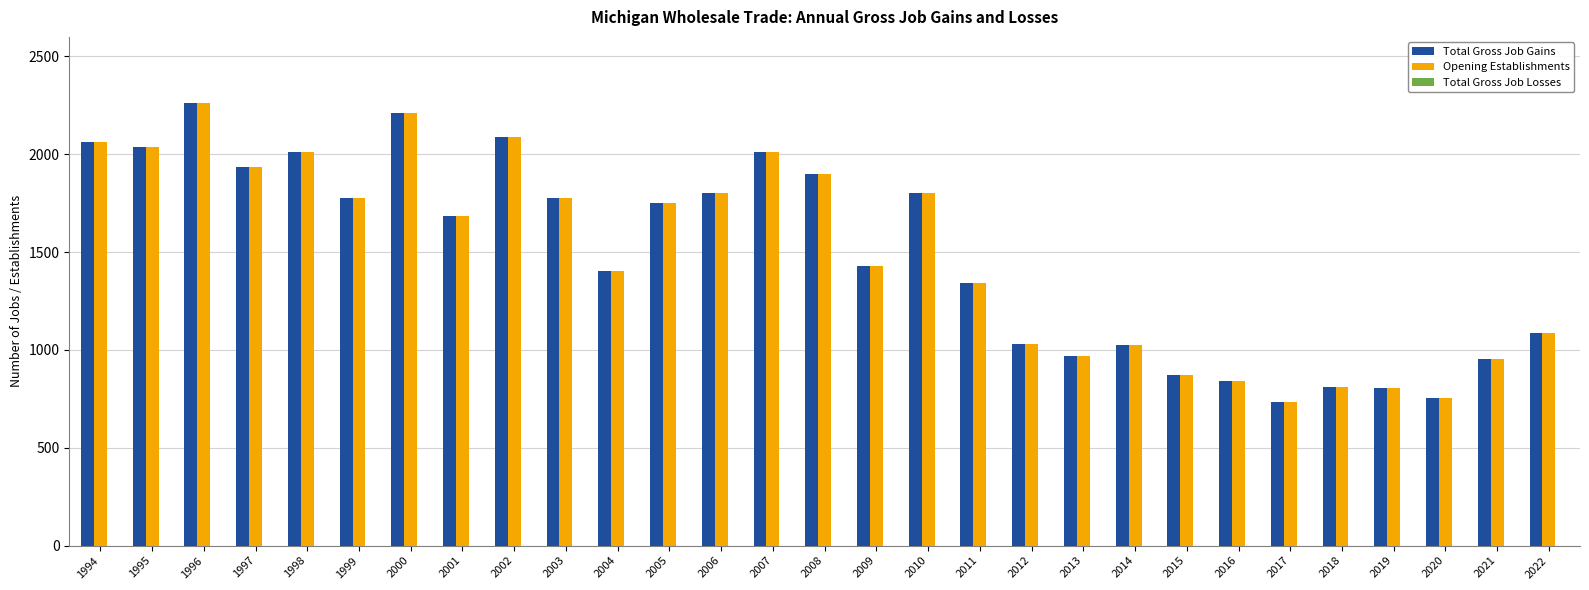

True or false: Opening Establishments has a value of 2012 at 2007.

True